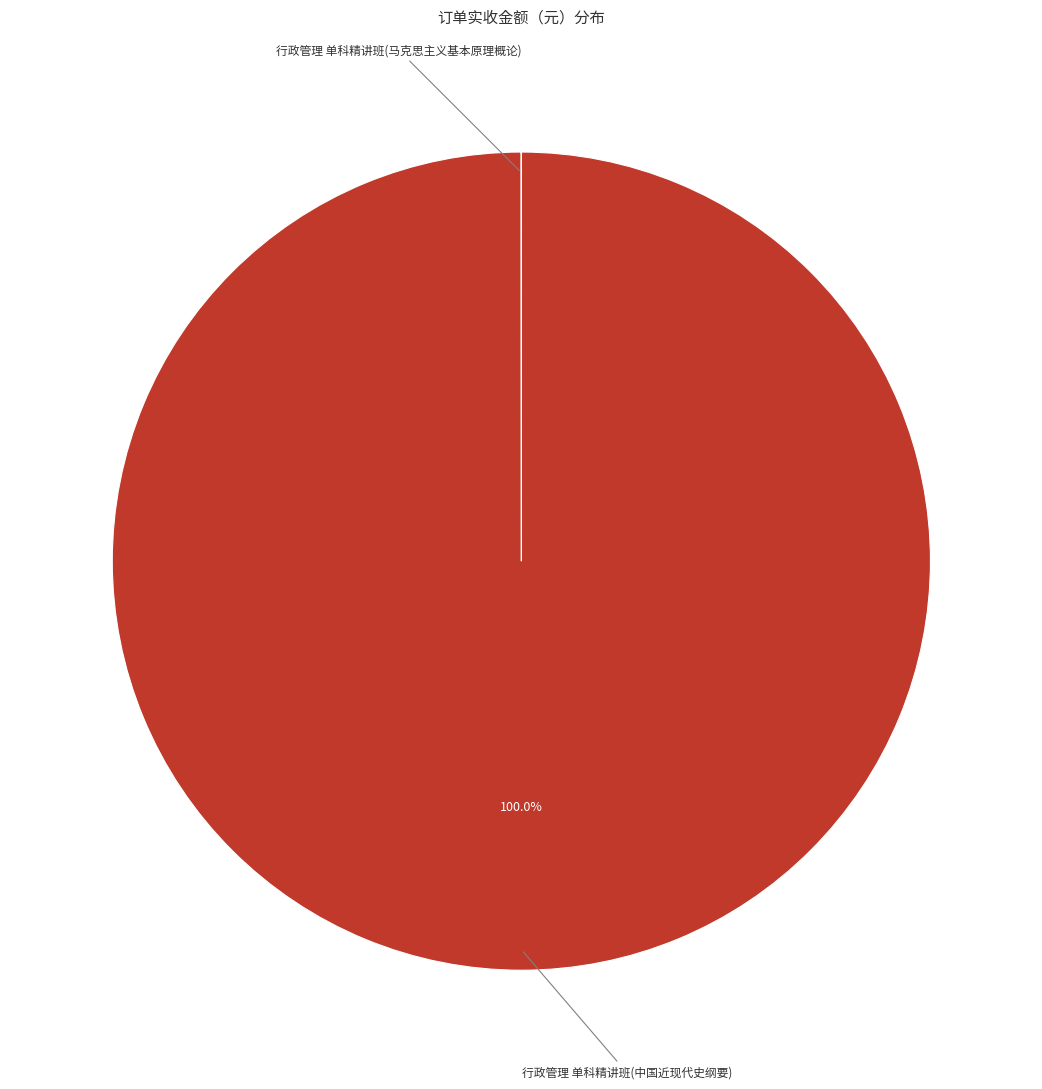

Which slice represents more than half of the pie?

行政管理 单科精讲班(中国近现代史纲要)